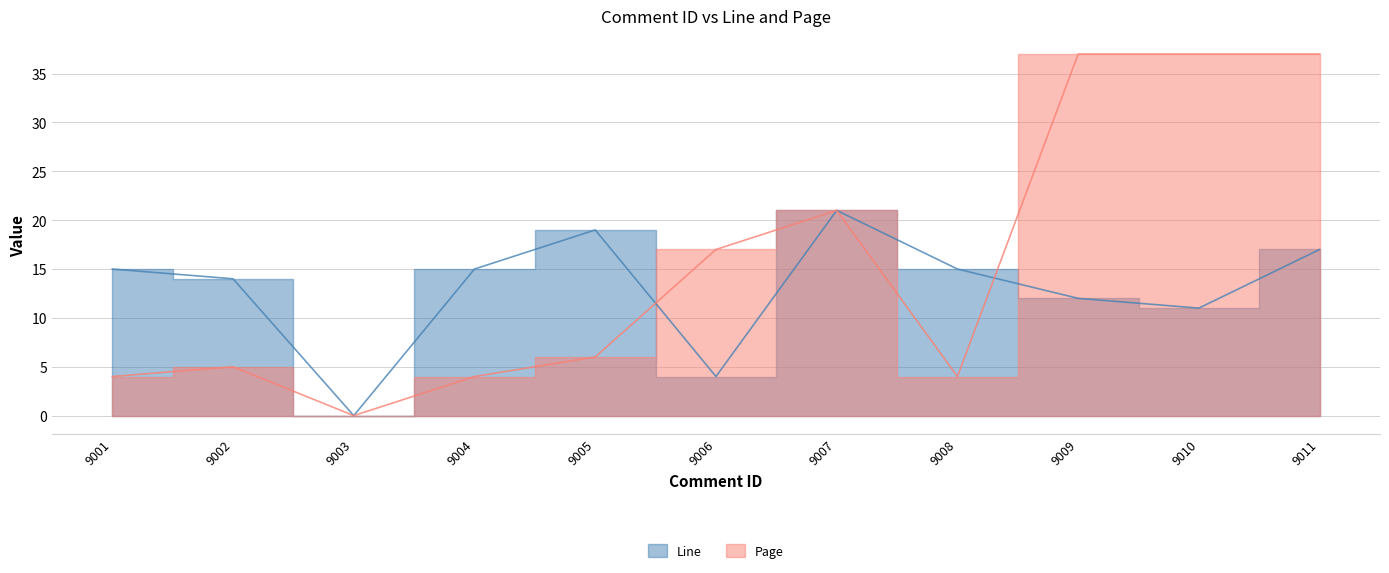

Reading left to right, list all the values displayed in this chart.

Line: 15	14	0	15	19	4	21	15	12	11	17
Page: 4	5	0	4	6	17	21	4	37	37	37